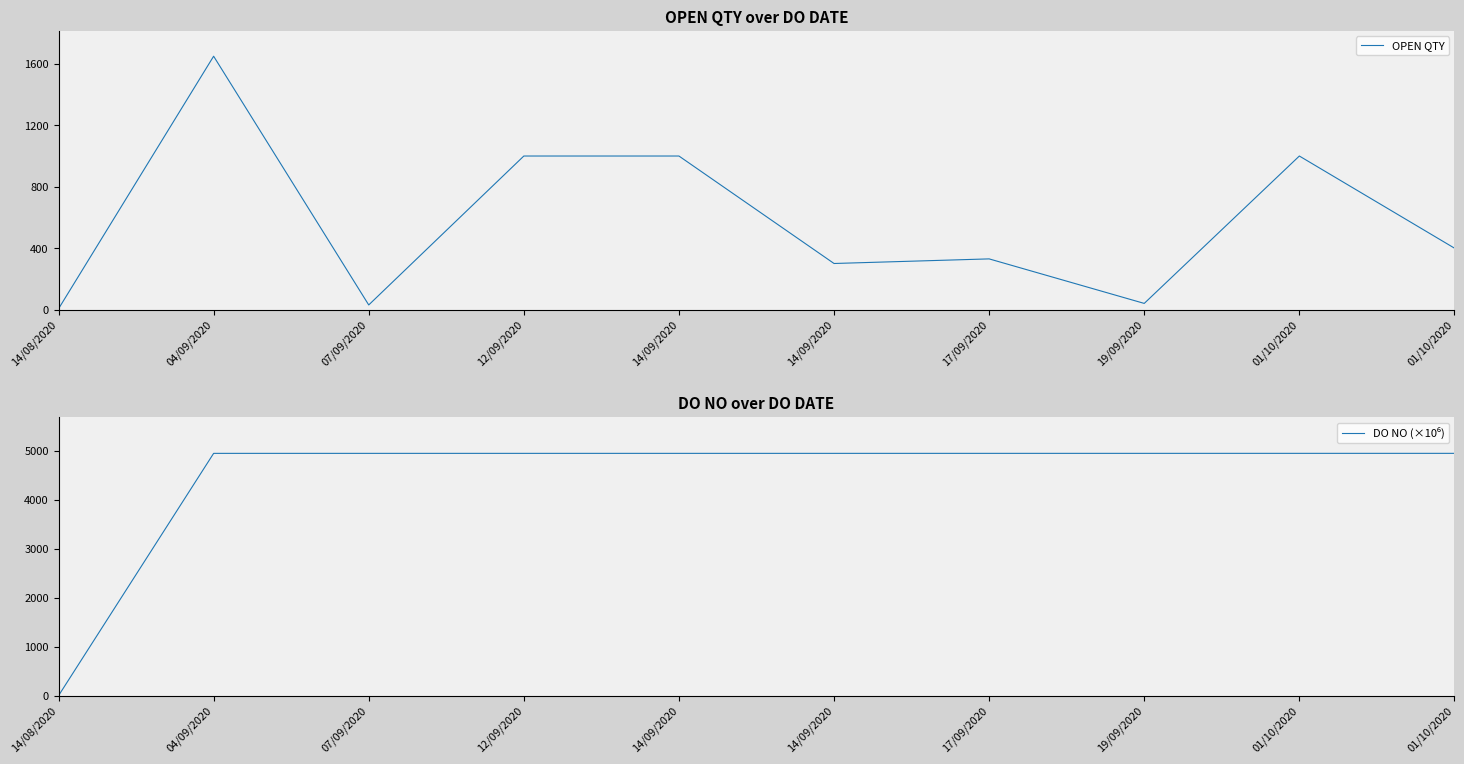

Reading left to right, transcribe all the data shown in this chart.

OPEN QTY: 14/08/2020=5.0	04/09/2020=1650.0	07/09/2020=30.0	12/09/2020=1000.0	14/09/2020=1000.0	14/09/2020=300.0	17/09/2020=330.0	19/09/2020=40.0	01/10/2020=1000.0	01/10/2020=400.0
DO NO (×10⁶): 14/08/2020=0.0	04/09/2020=4951.5	07/09/2020=4951.5	12/09/2020=4951.6	14/09/2020=4951.6	14/09/2020=4951.6	17/09/2020=4951.6	19/09/2020=4951.7	01/10/2020=4951.8	01/10/2020=4951.8